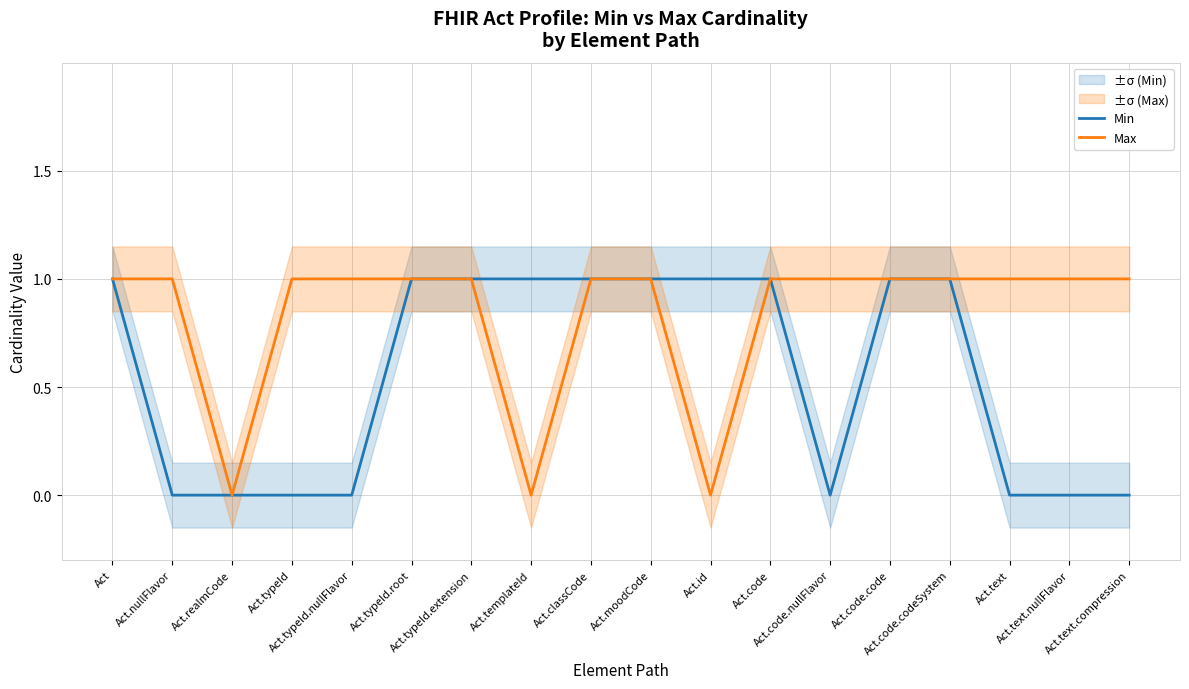

What is the sum of the Min values at Act.text and Act.id?

1